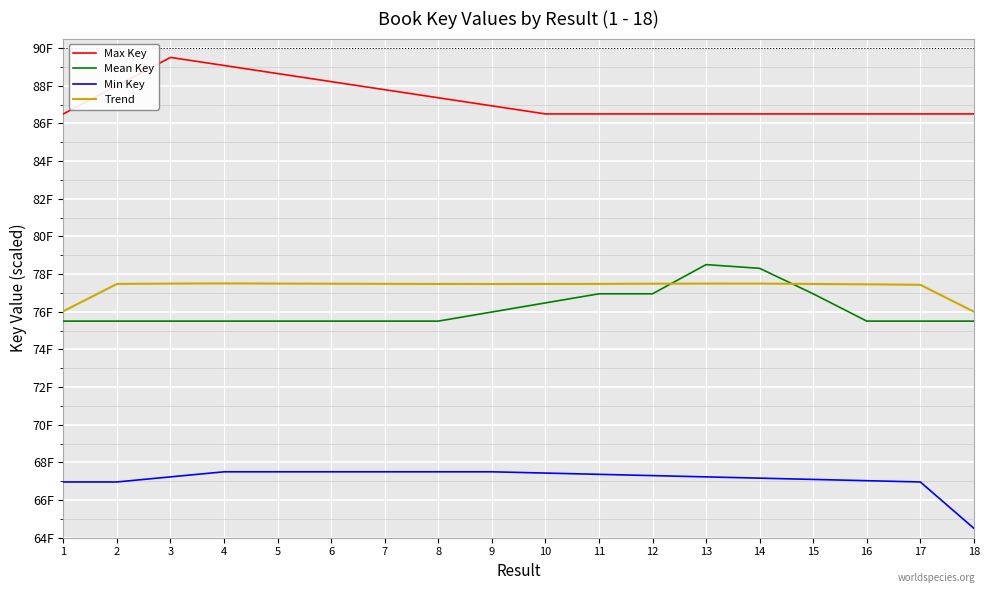

Which series has the largest range (max minus min)?

Max Key